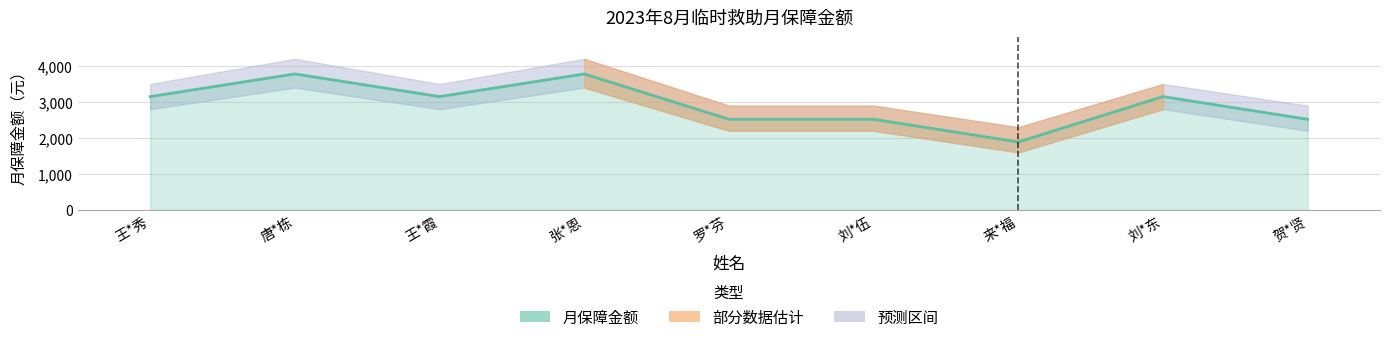

Rank the categories by value from highest to lowest.

唐*栋, 张*恩, 王*秀, 王*霞, 刘*东, 罗*芬, 刘*伍, 贺*贤, 来*福